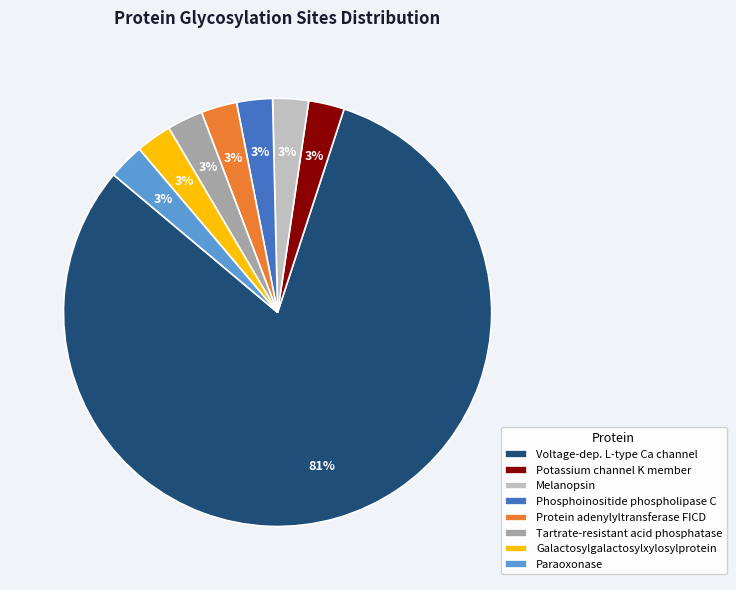

To the nearest percent, what is the average slice percentage?

12%